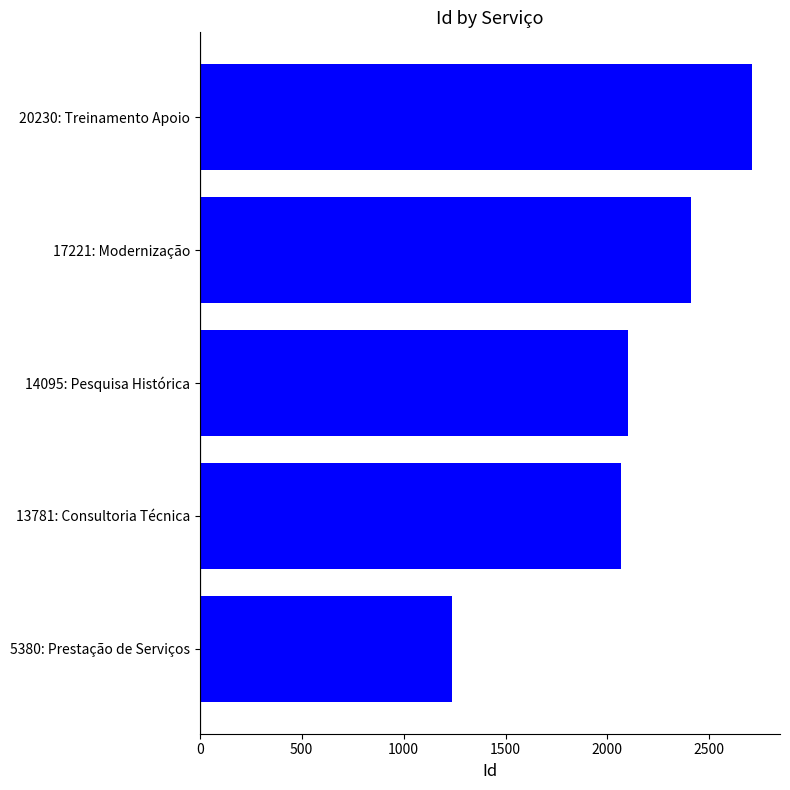

What is the change in value from 13781: Consultoria Técnica to 20230: Treinamento Apoio?

+642